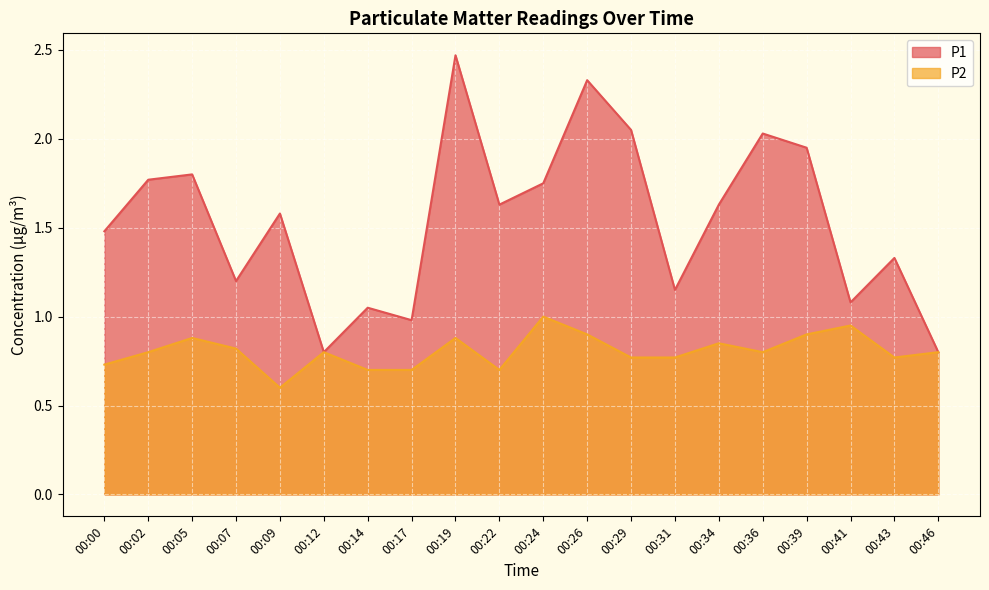

List the labels in order of P1 value, smallest first.

00:12, 00:46, 00:17, 00:14, 00:41, 00:31, 00:07, 00:43, 00:00, 00:09, 00:22, 00:34, 00:24, 00:02, 00:05, 00:39, 00:36, 00:29, 00:26, 00:19